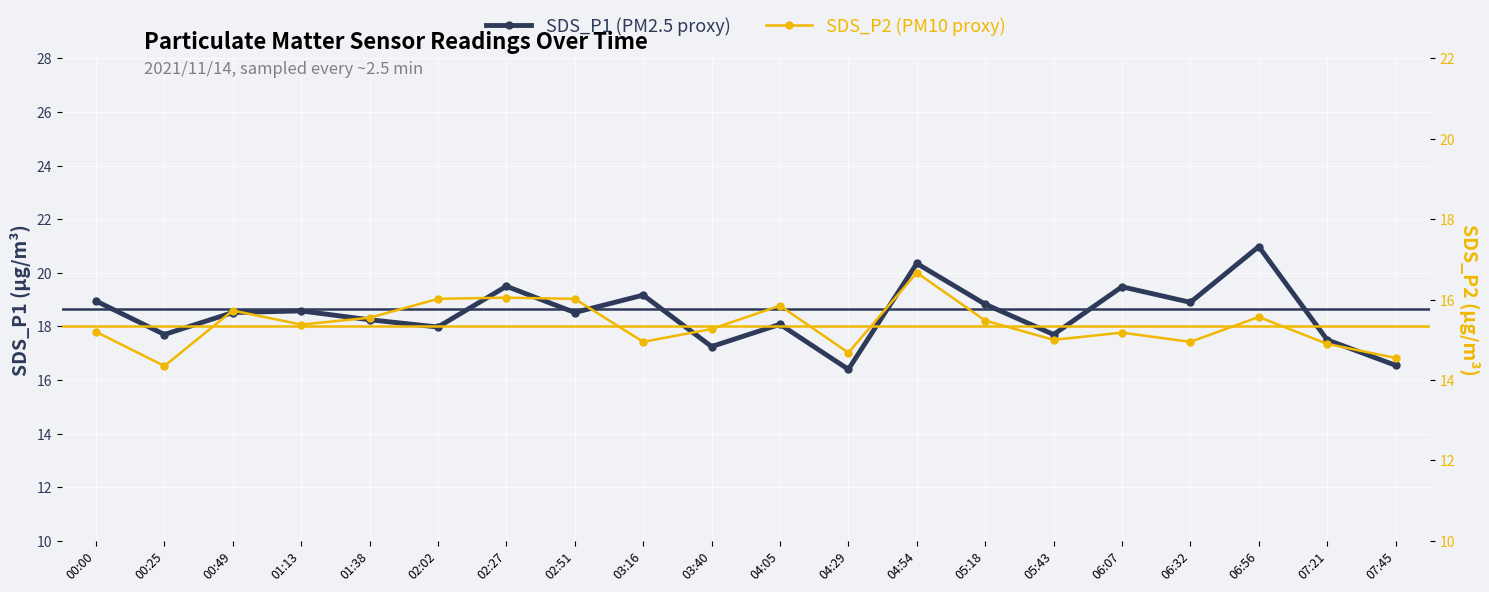

What is the total value across all series at 03:16?

34.1